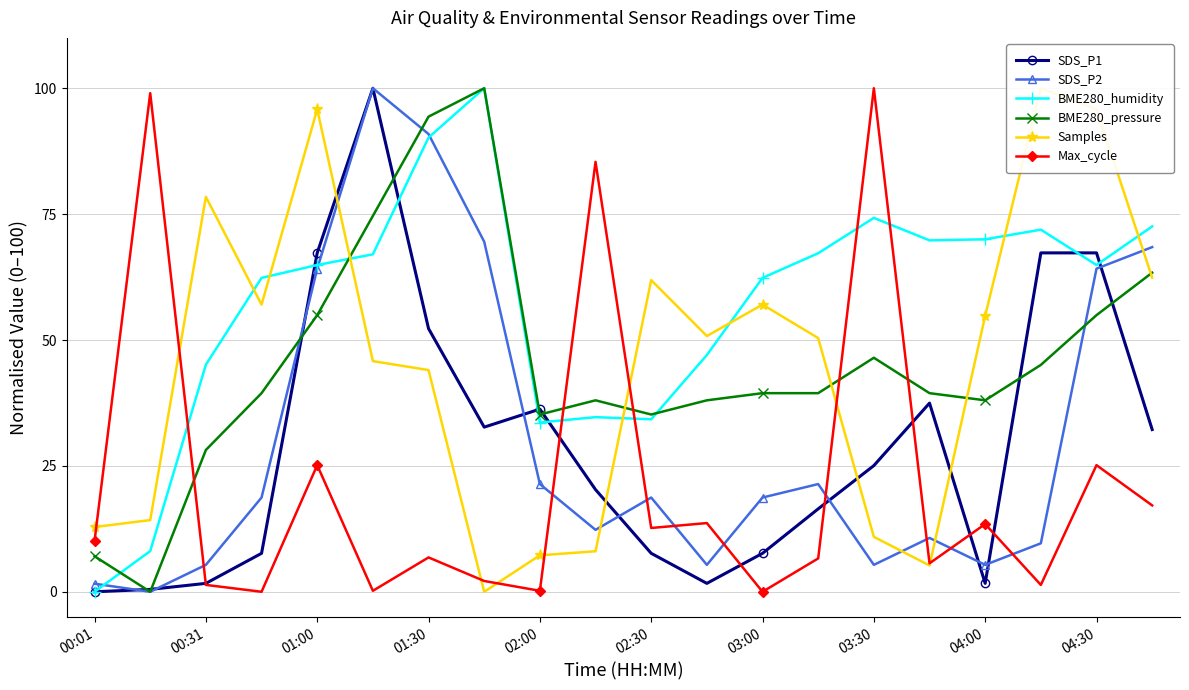

Is it true that SDS_P1 equals 88.3 at 04:30?

False